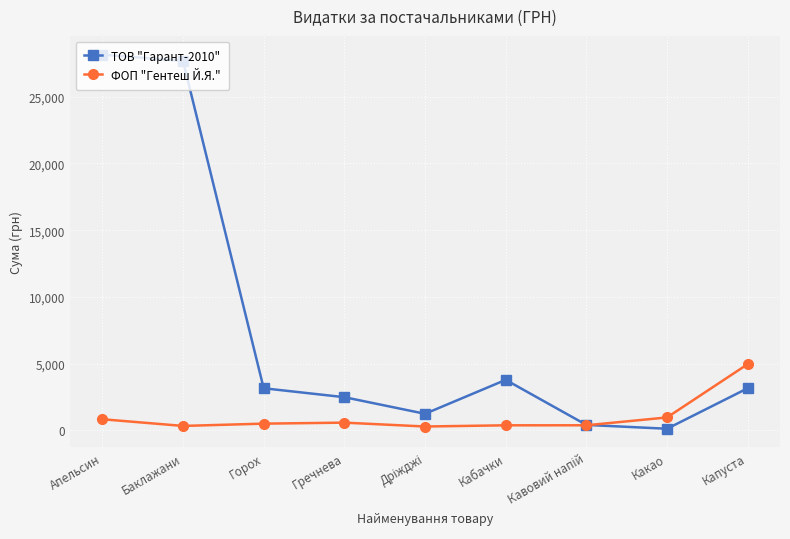

Is the value of ТОВ "Гарант-2010" at Капуста greater than the value of ФОП "Гентеш Й.Я." at Апельсин?

Yes